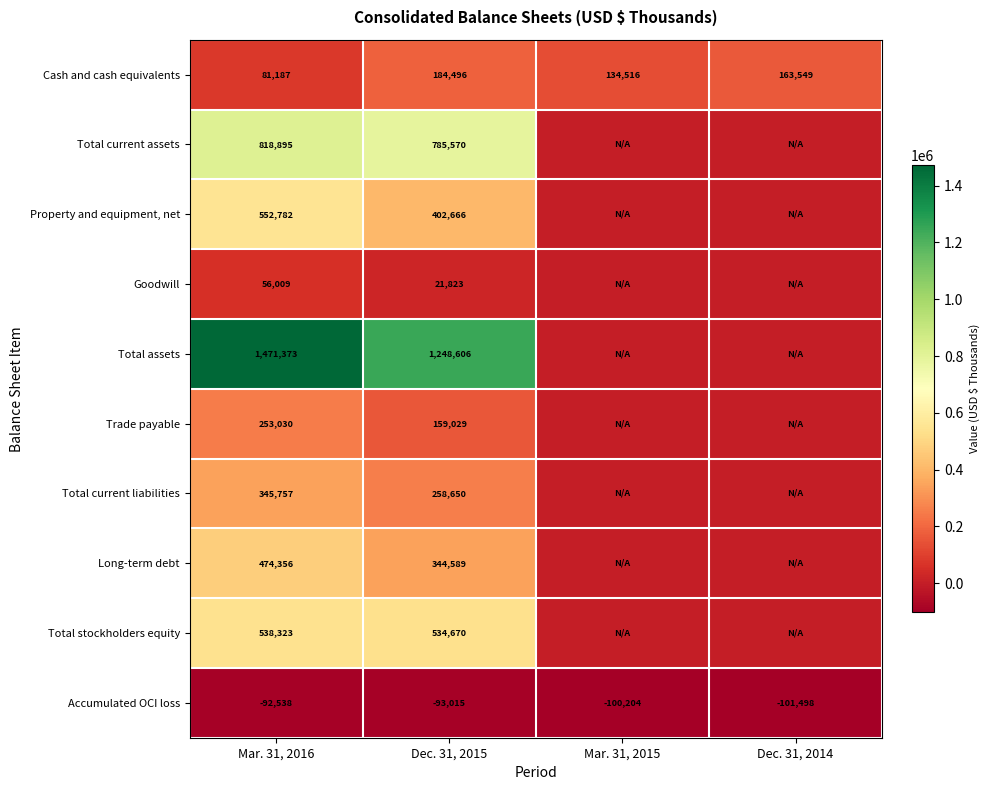

Is the value of Goodwill at Mar. 31, 2016 greater than the value of Total assets at Mar. 31, 2016?

No